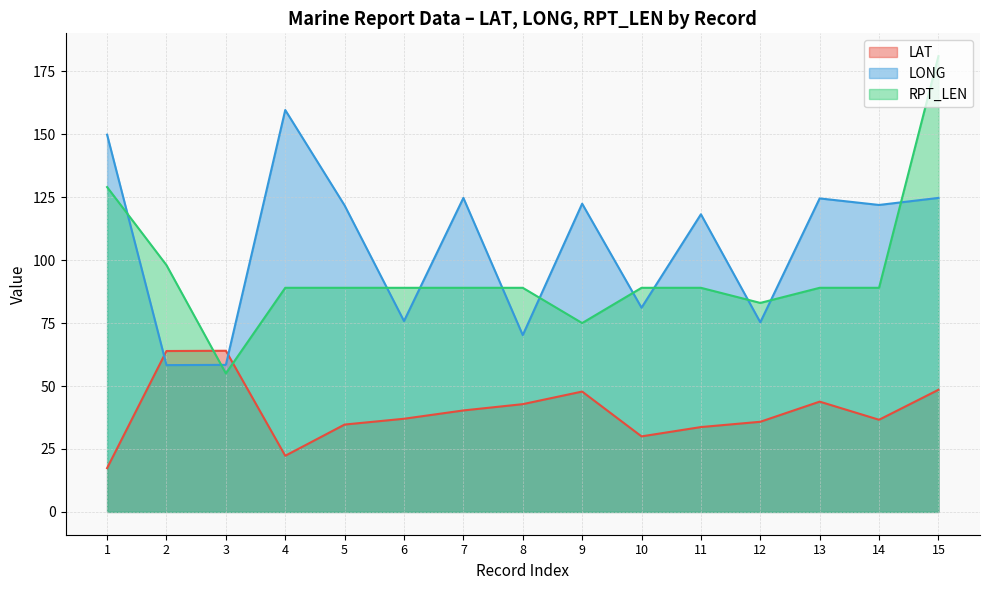

Read the LAT value at 4.

22.3